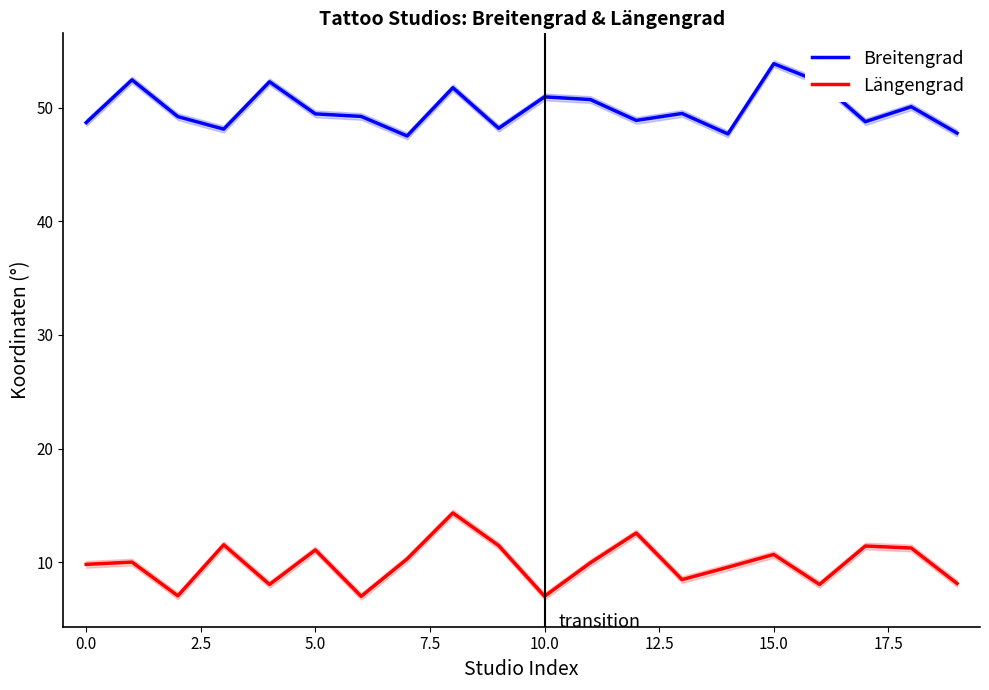

Is it true that Längengrad equals 17.4 at 15.0?

False